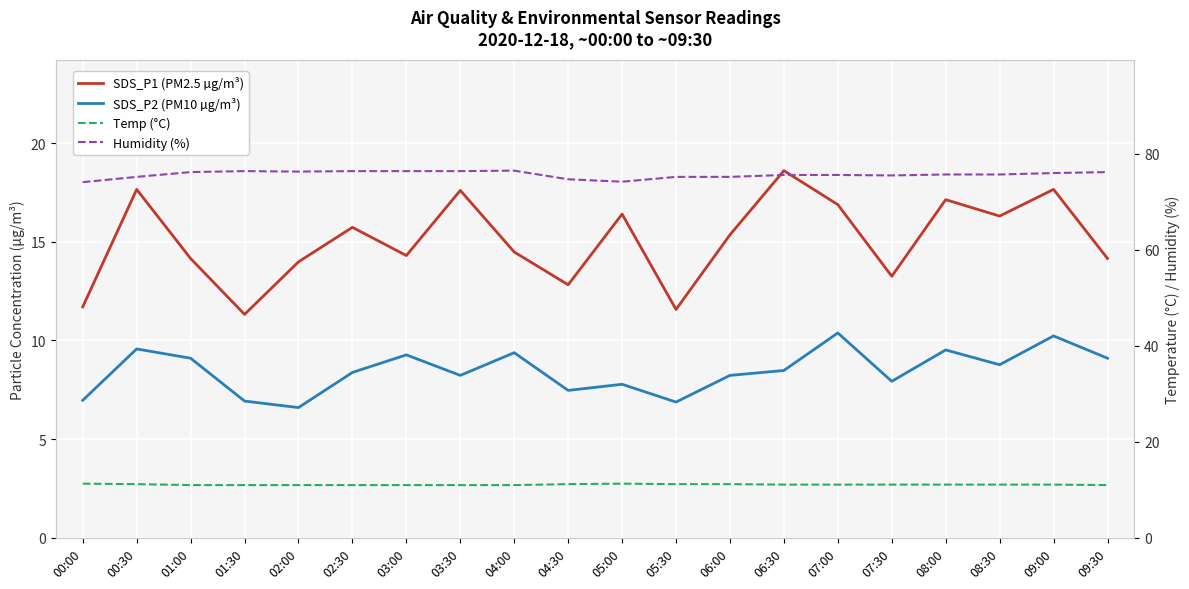

Which series changed the most between 00:30 and 06:30?

SDS_P2 (PM10 µg/m³)